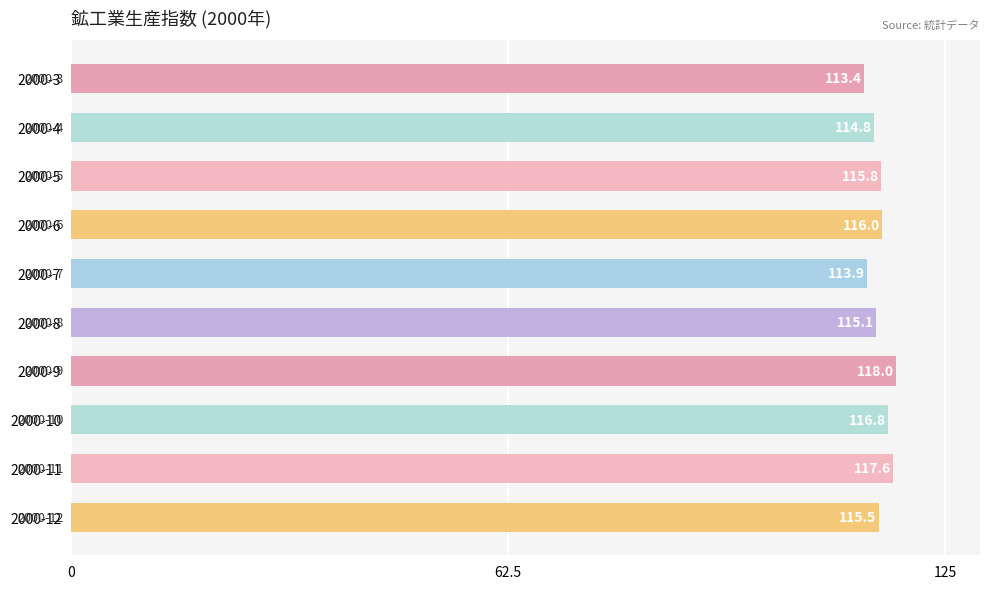

True or false: the data shows 81.2 at 2000-9.

False